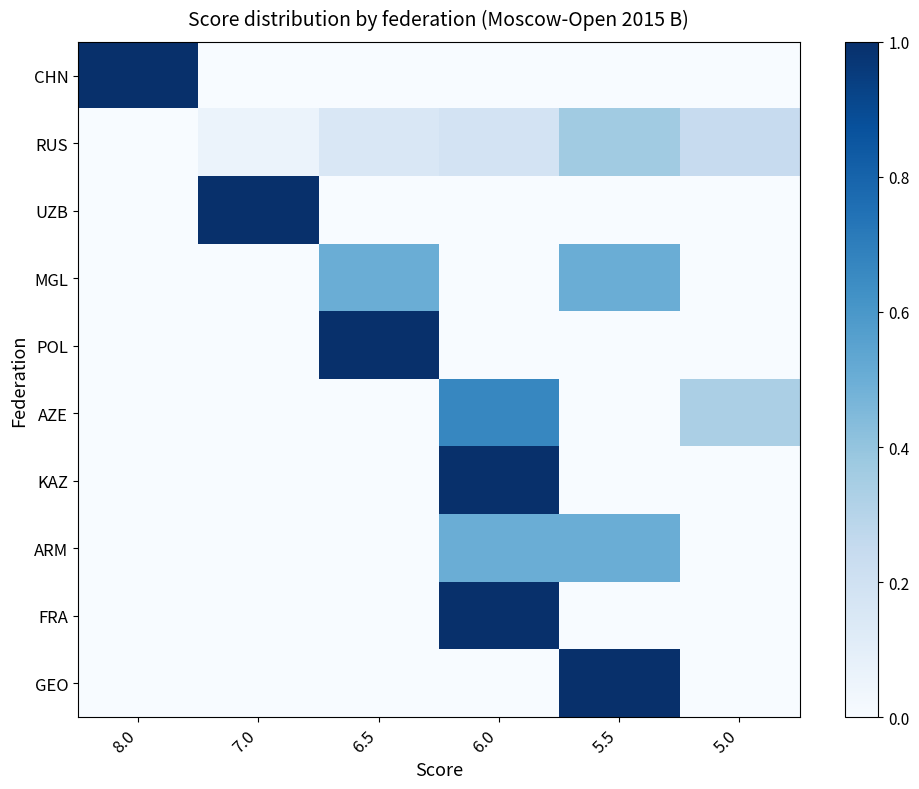

Between 8.0 and 5.5, which series saw the biggest shift?

CHN